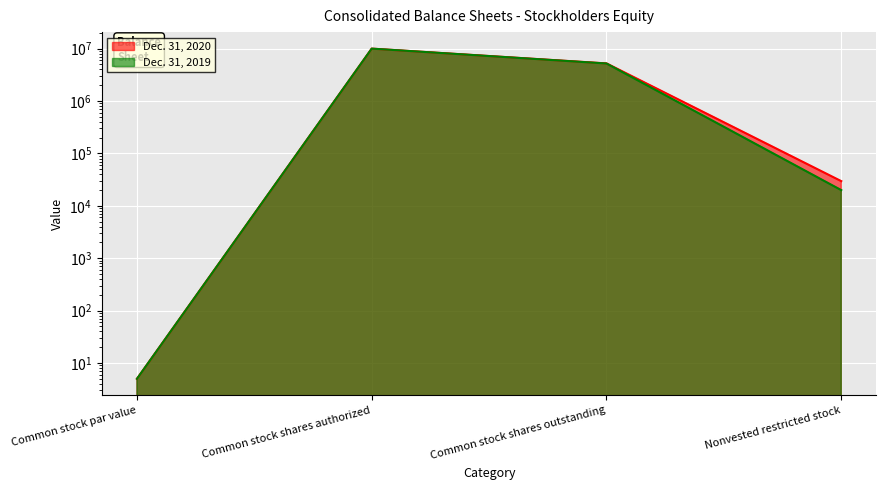

How many values in the Dec. 31, 2019 series exceed 5200038?

1